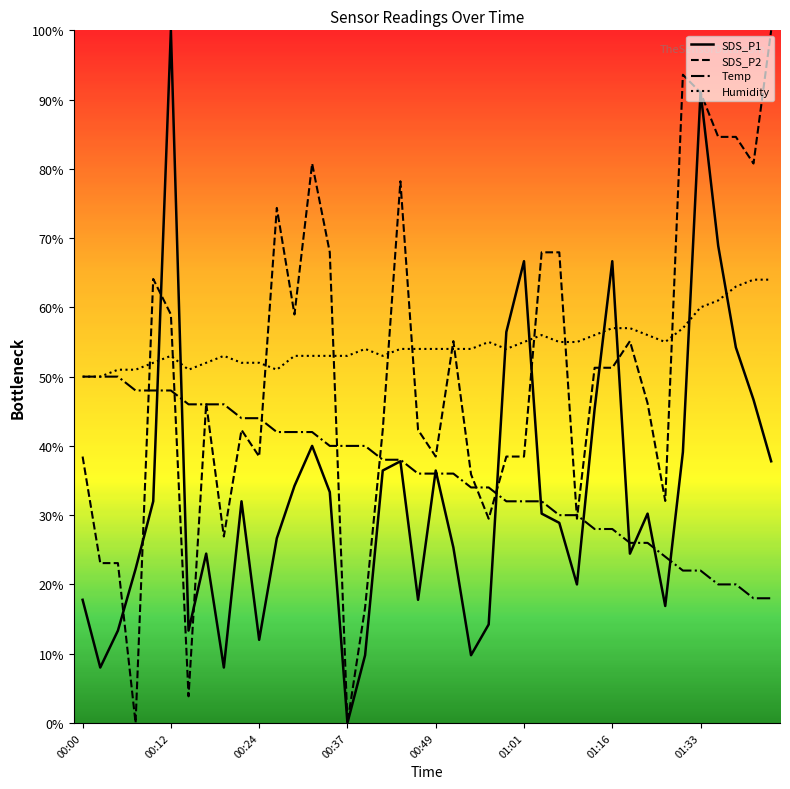

Which series ends up on top after the final intersection of SDS_P1 and Humidity?

Humidity